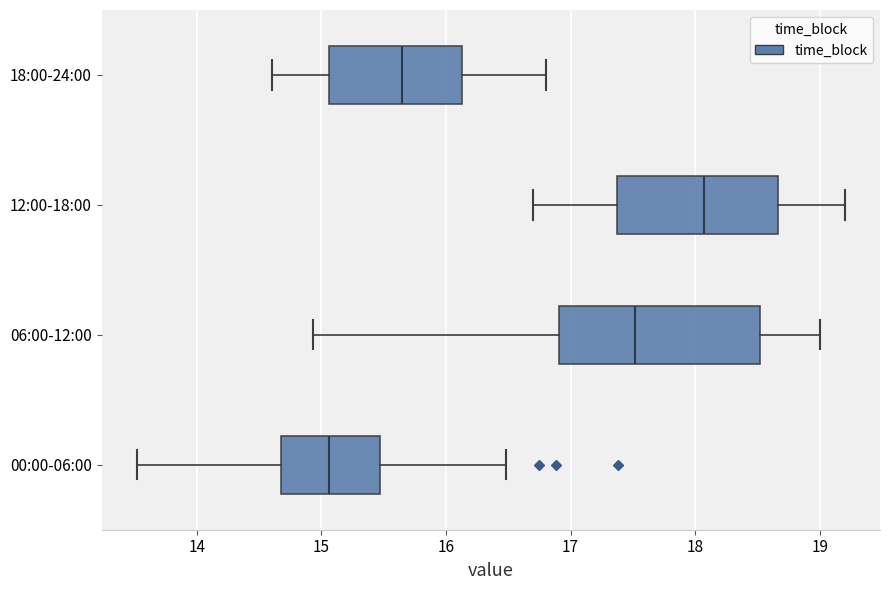

Which box's median line is the furthest to the left?

00:00-06:00